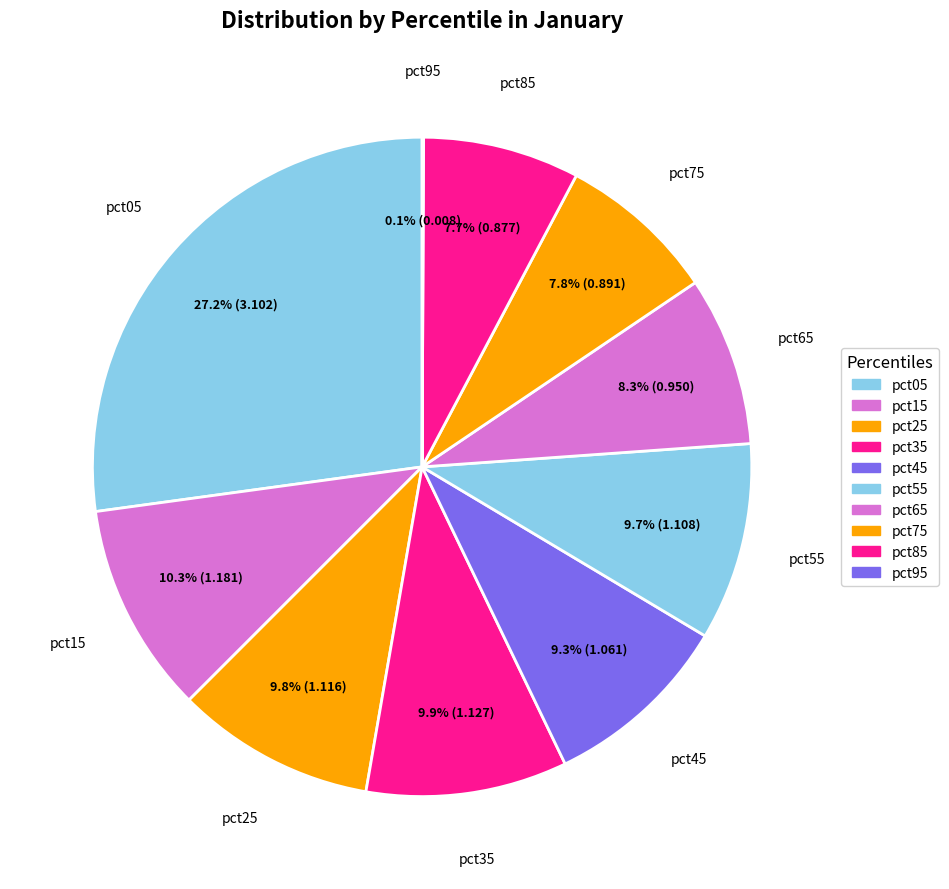

Is there any slice that represents more than half of the pie?

No